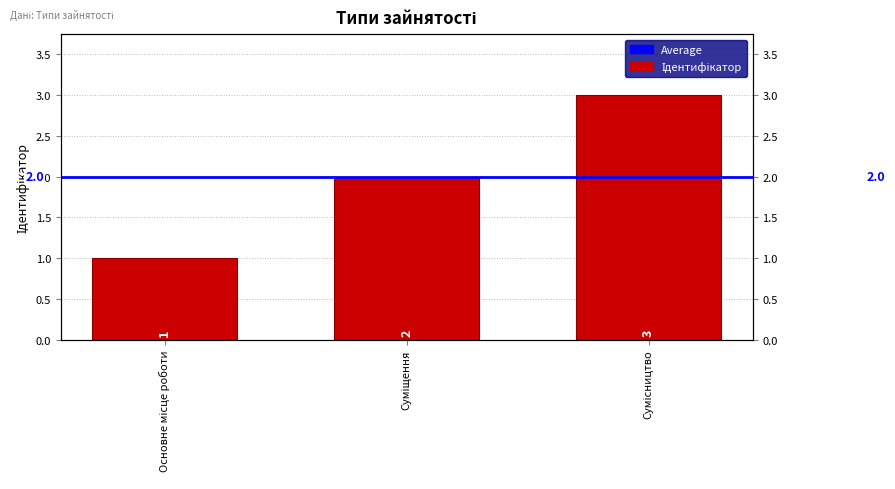

Reading left to right, list all the values displayed in this chart.

Основне місце роботи=1	Суміщення=2	Сумісництво=3